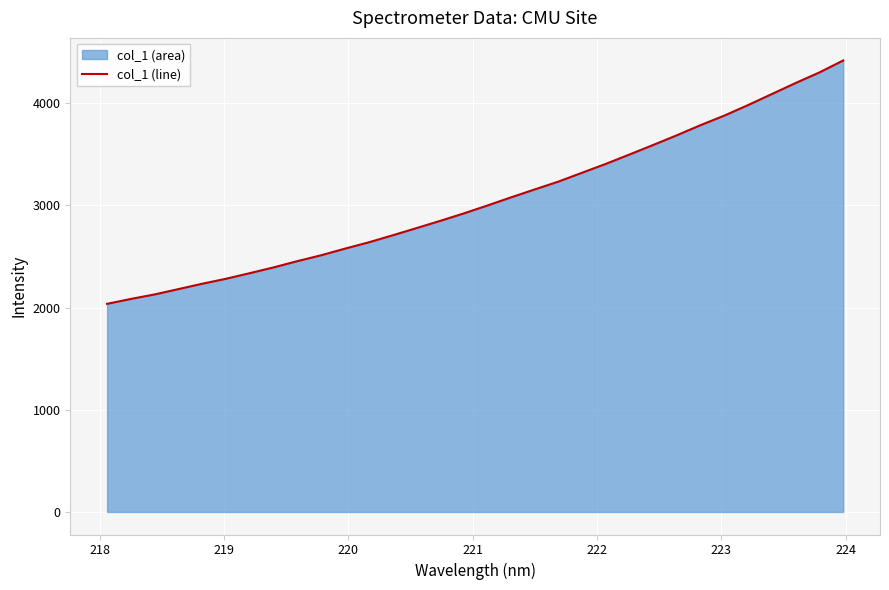

What is the greatest value displayed?

4419.5